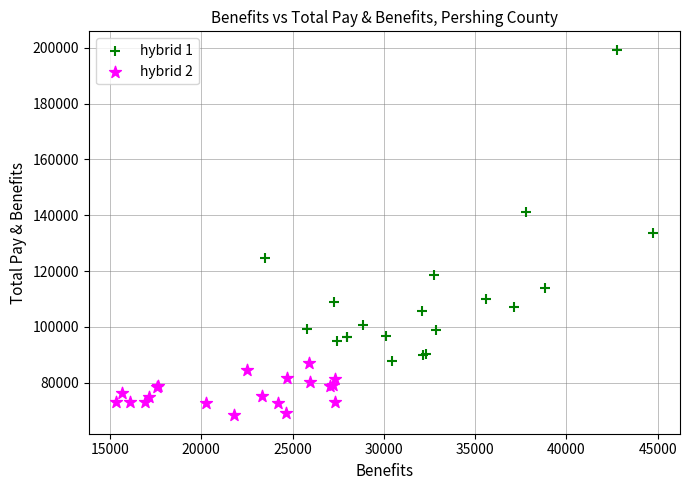

Which series contains the highest Y value?

hybrid 1